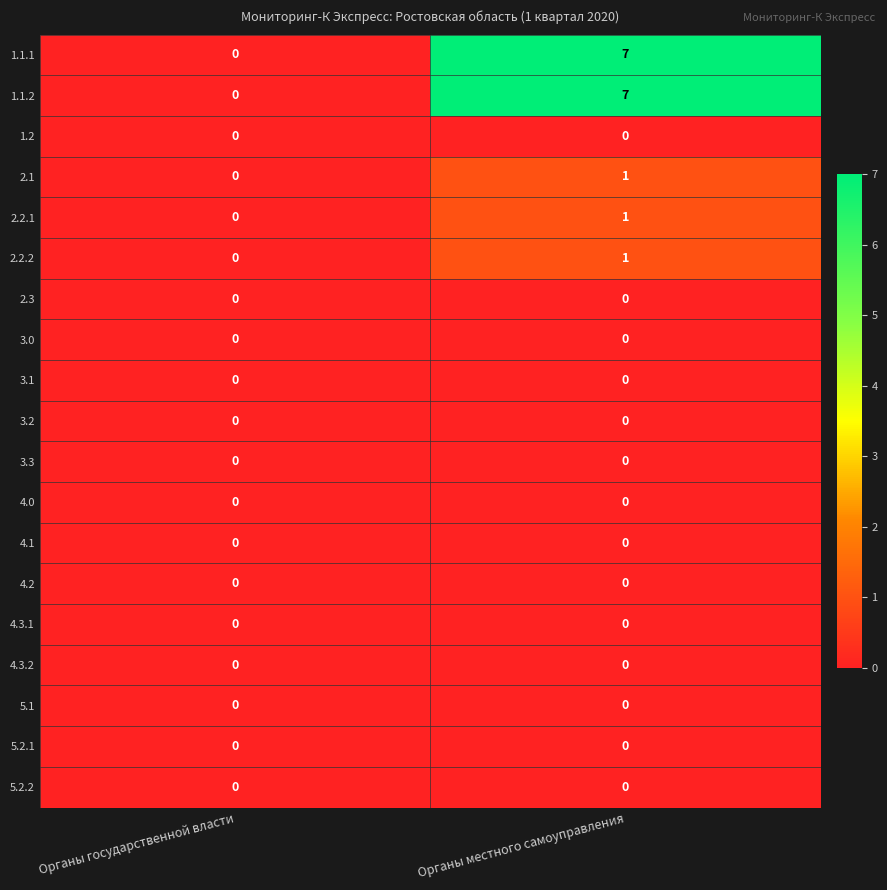

What is the maximum value shown in the chart?

7